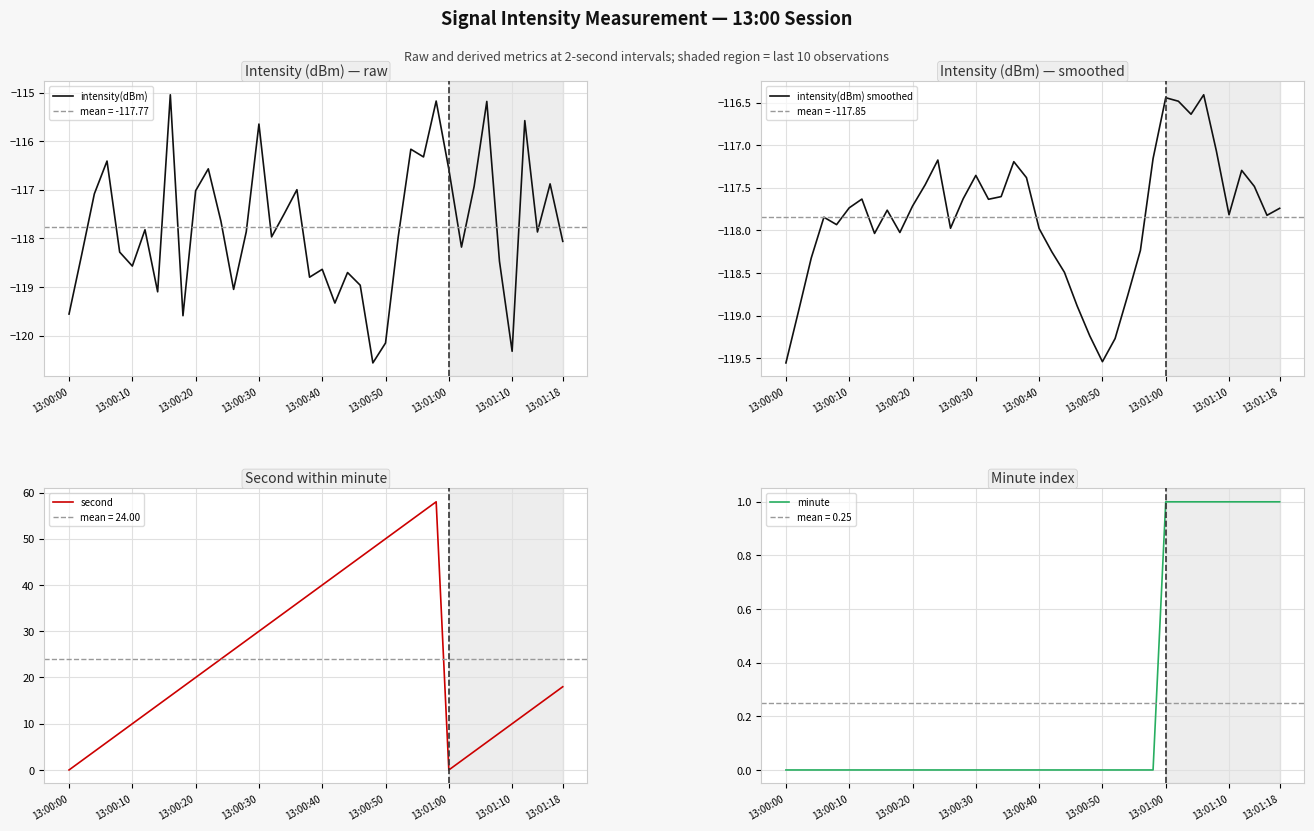

The intensity(dBm) series shows -117.0 at 13:00:20. True or false?

True